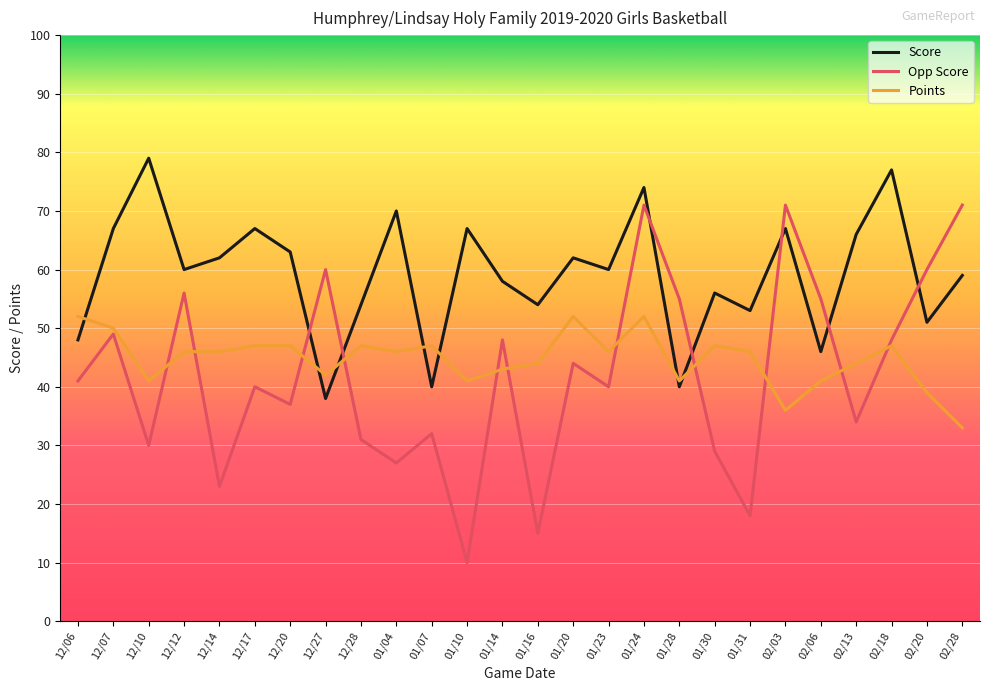

What position from the right is 12/14?

22